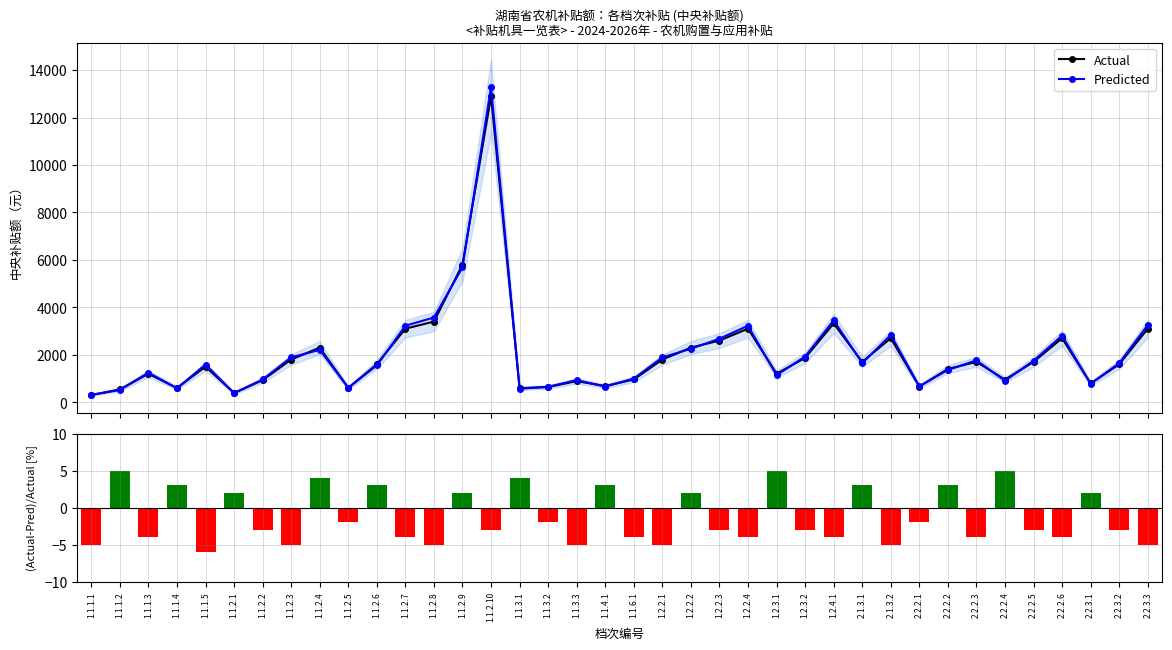

List the labels in order of Actual value, largest first.

1.1.2.10, 1.1.2.9, 1.1.2.8, 1.2.4.1, 1.1.2.7, 1.2.2.4, 2.2.3.3, 2.1.3.2, 2.2.2.6, 1.2.2.3, 1.1.2.4, 1.2.2.2, 1.2.3.2, 1.1.2.3, 1.2.2.1, 2.1.3.1, 2.2.2.3, 2.2.2.5, 1.1.2.6, 2.2.3.2, 1.1.1.5, 2.2.2.2, 1.1.1.3, 1.2.3.1, 1.1.6.1, 2.2.2.4, 1.1.2.2, 1.1.3.3, 2.2.3.1, 1.1.4.1, 2.2.2.1, 1.1.3.2, 1.1.1.4, 1.1.2.5, 1.1.3.1, 1.1.1.2, 1.1.2.1, 1.1.1.1